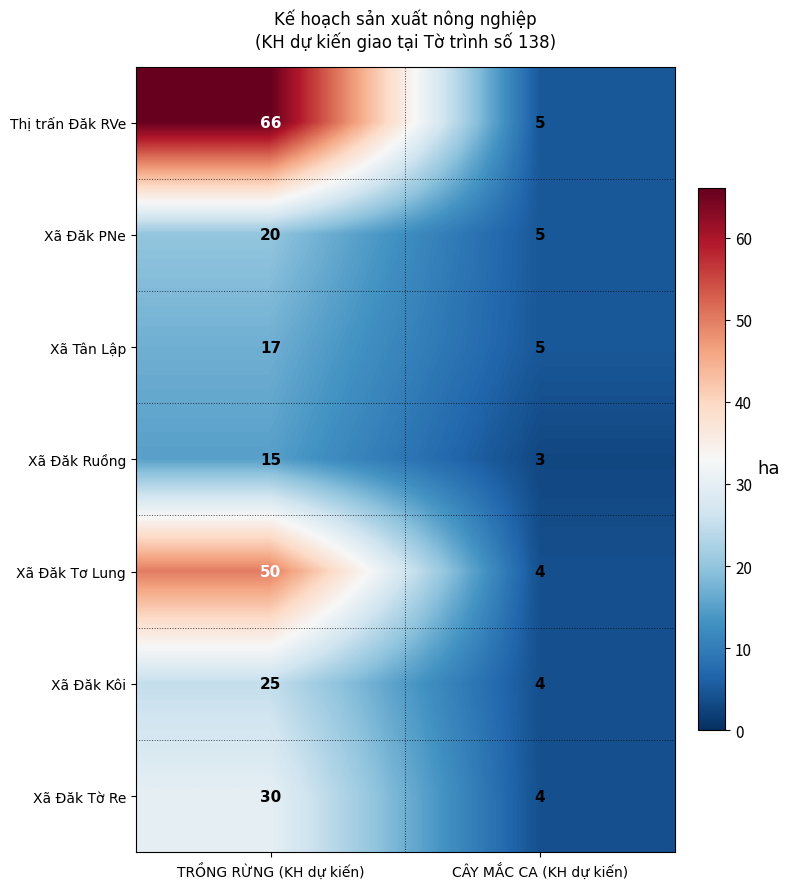

Where is Thị trấn Đăk RVe nearest to the value 35?

CÂY MẮC CA (KH dự kiến)